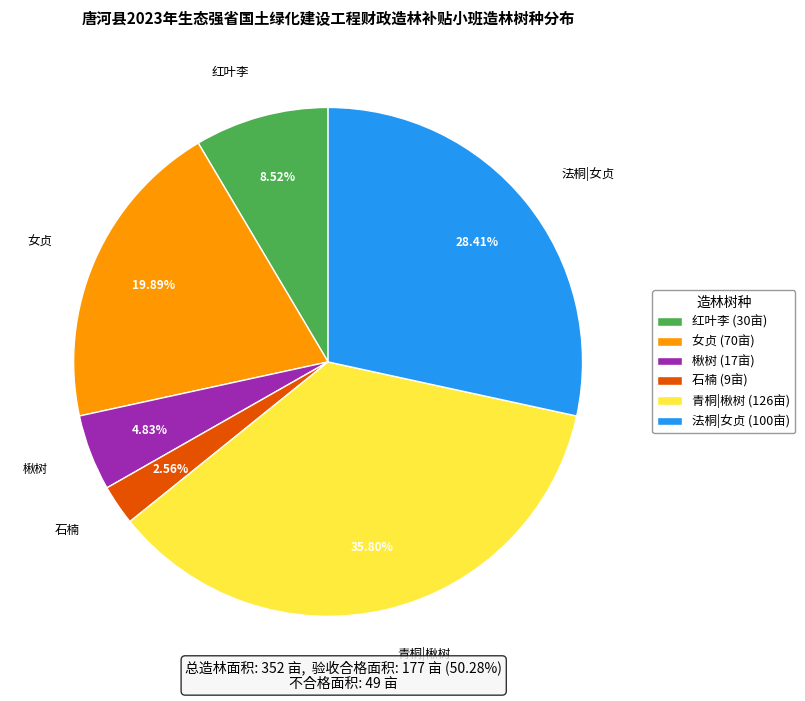

Is there any slice that represents more than half of the pie?

No